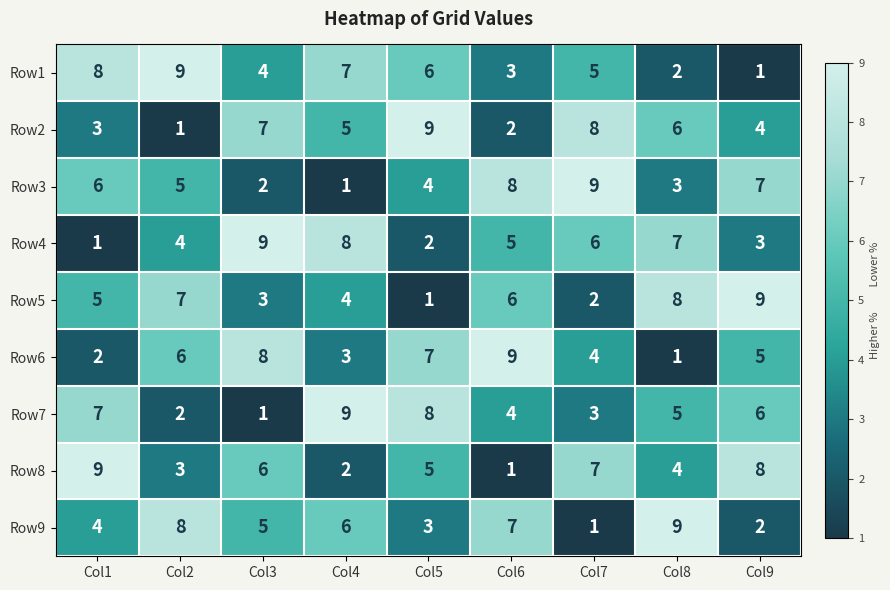

How many data points does each series have?

9